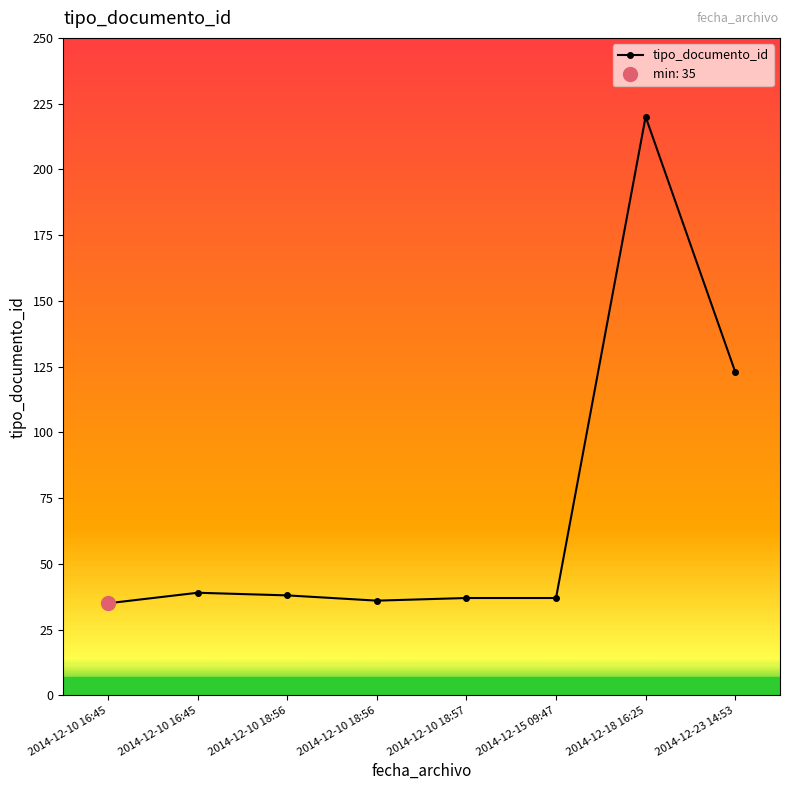

At which category does the data reach its first local valley?

2014-12-10 18:56